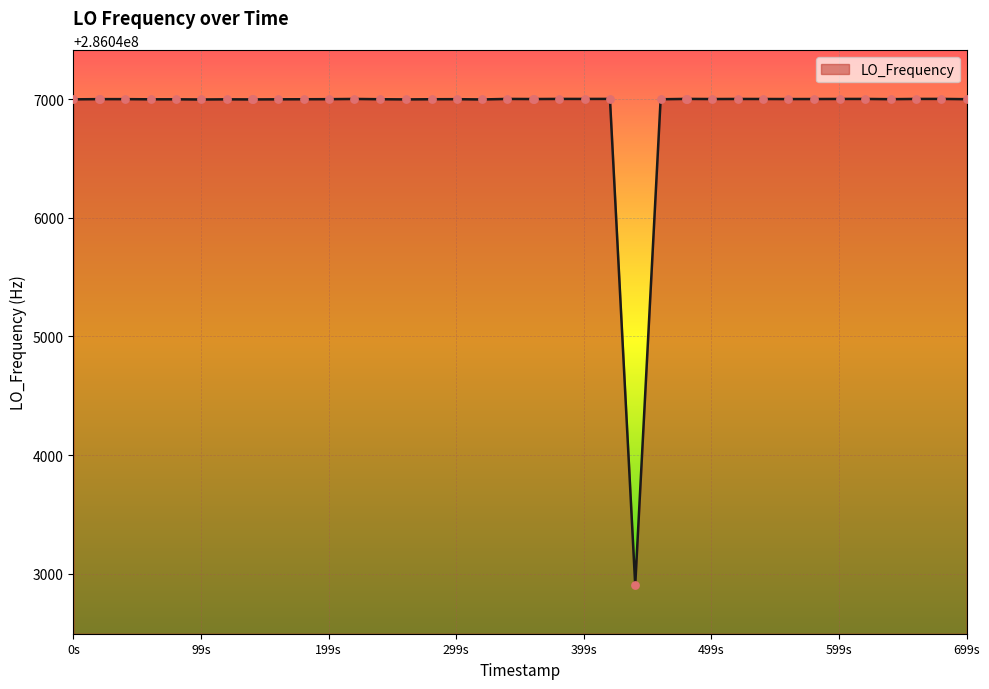

What is the maximum value shown in the chart?

286047001.1